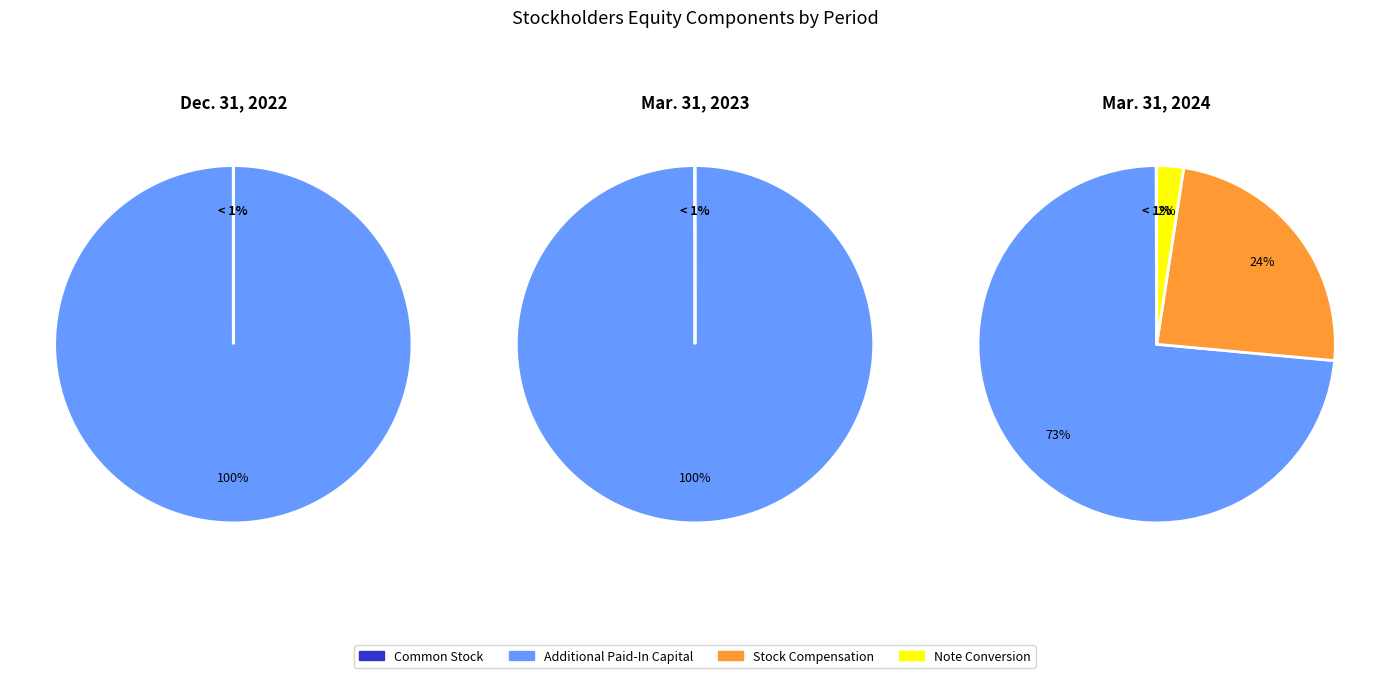

Does 1 account for over 50% of the chart?

Yes